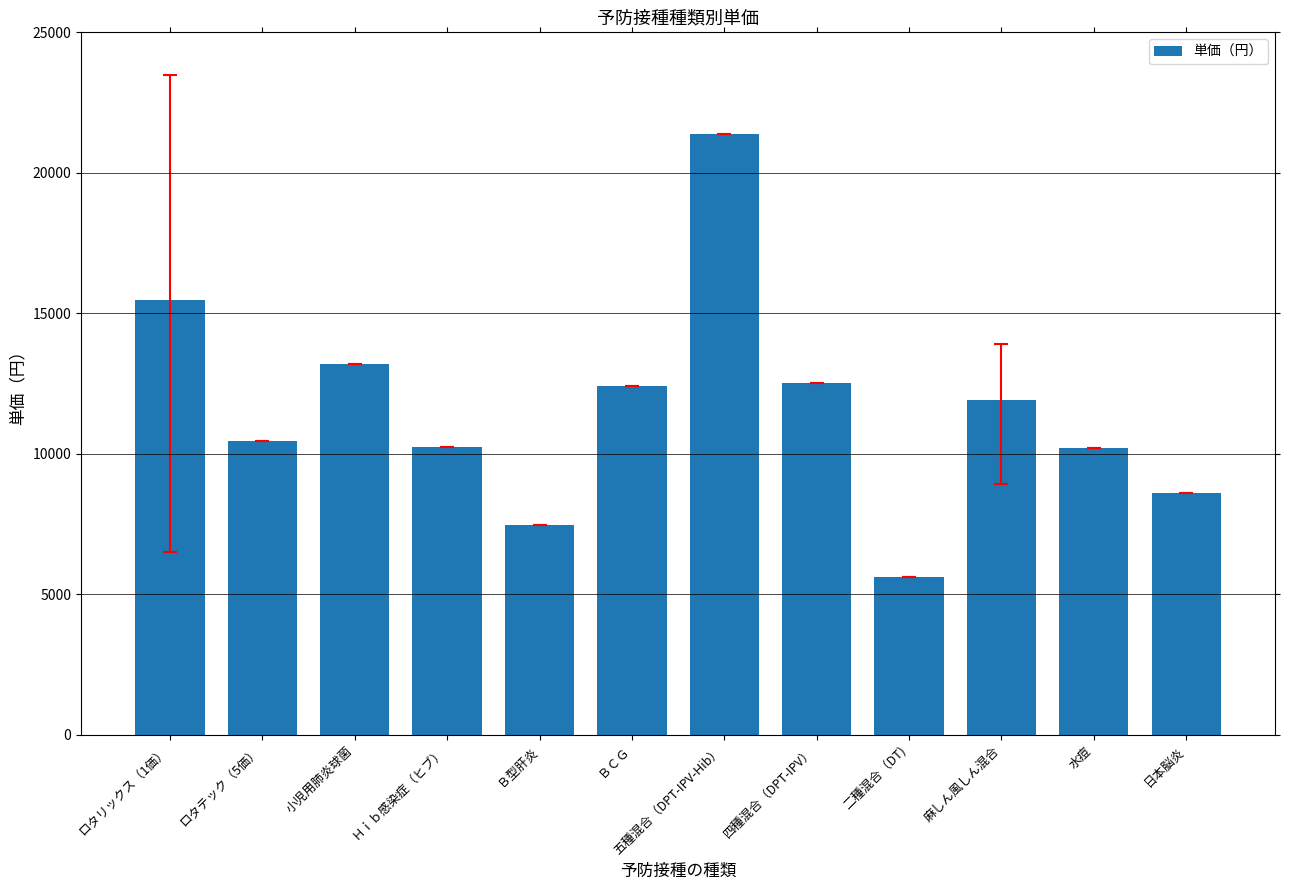

What is the difference between the maximum and minimum values?

15774